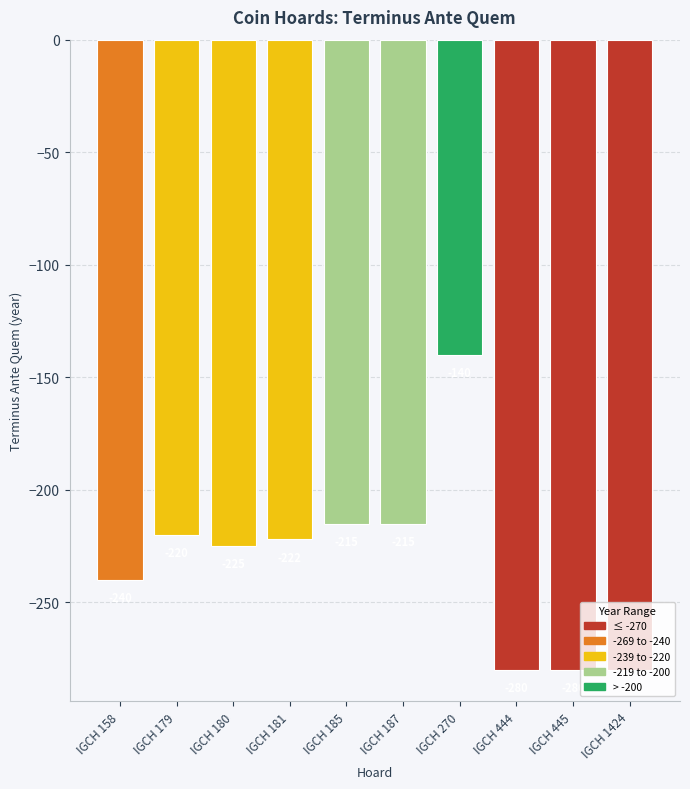

What is the average value?

-232